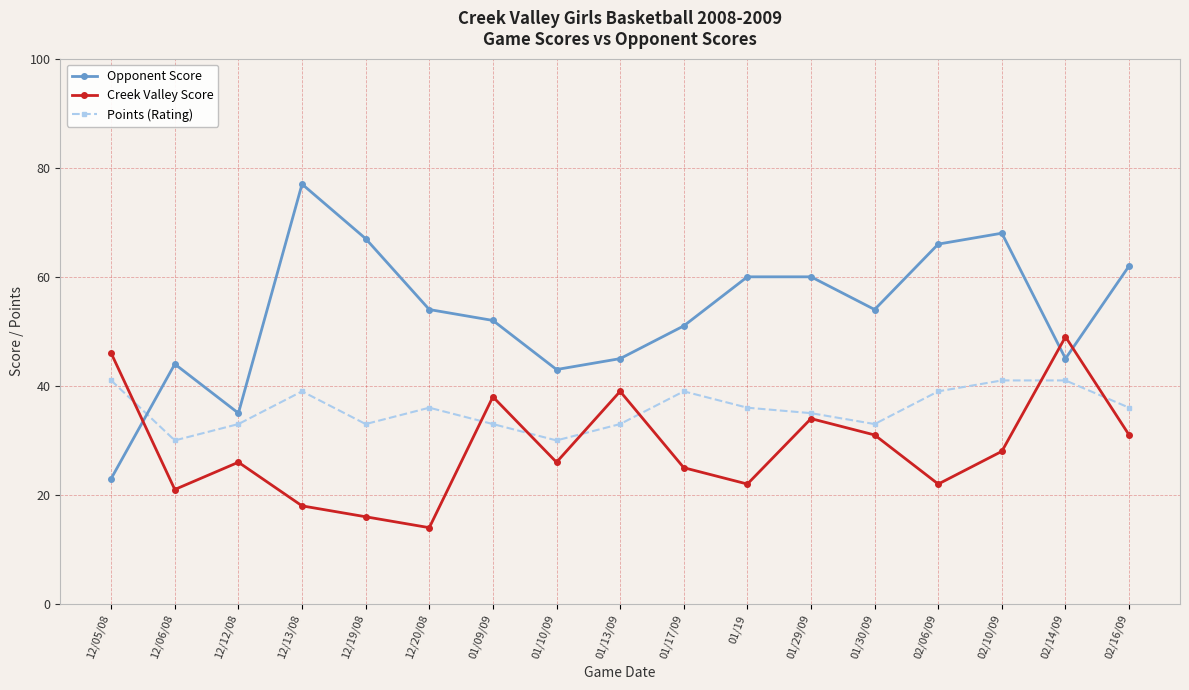

What is the sum of the Creek Valley Score values at 02/16/09 and 12/19/08?

47